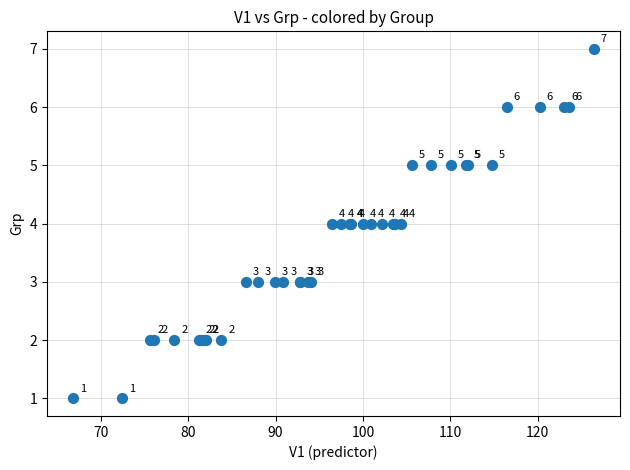

What Y value in the scatter plot is closest to 4?

4